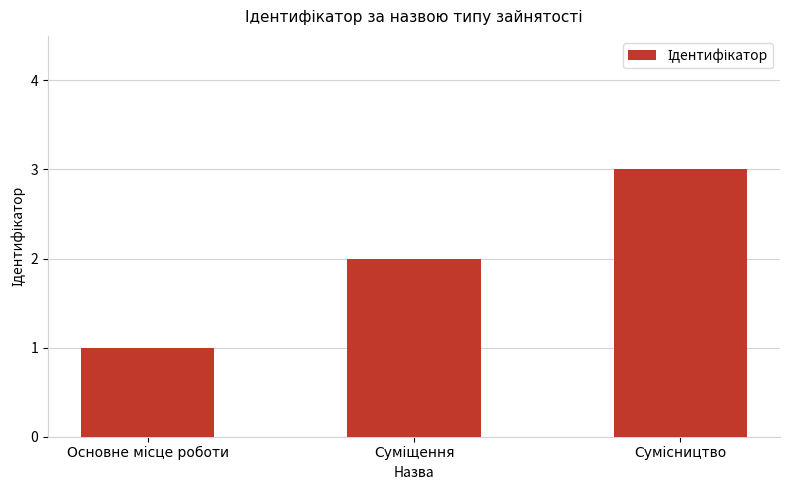

What is the sum of all values?

6